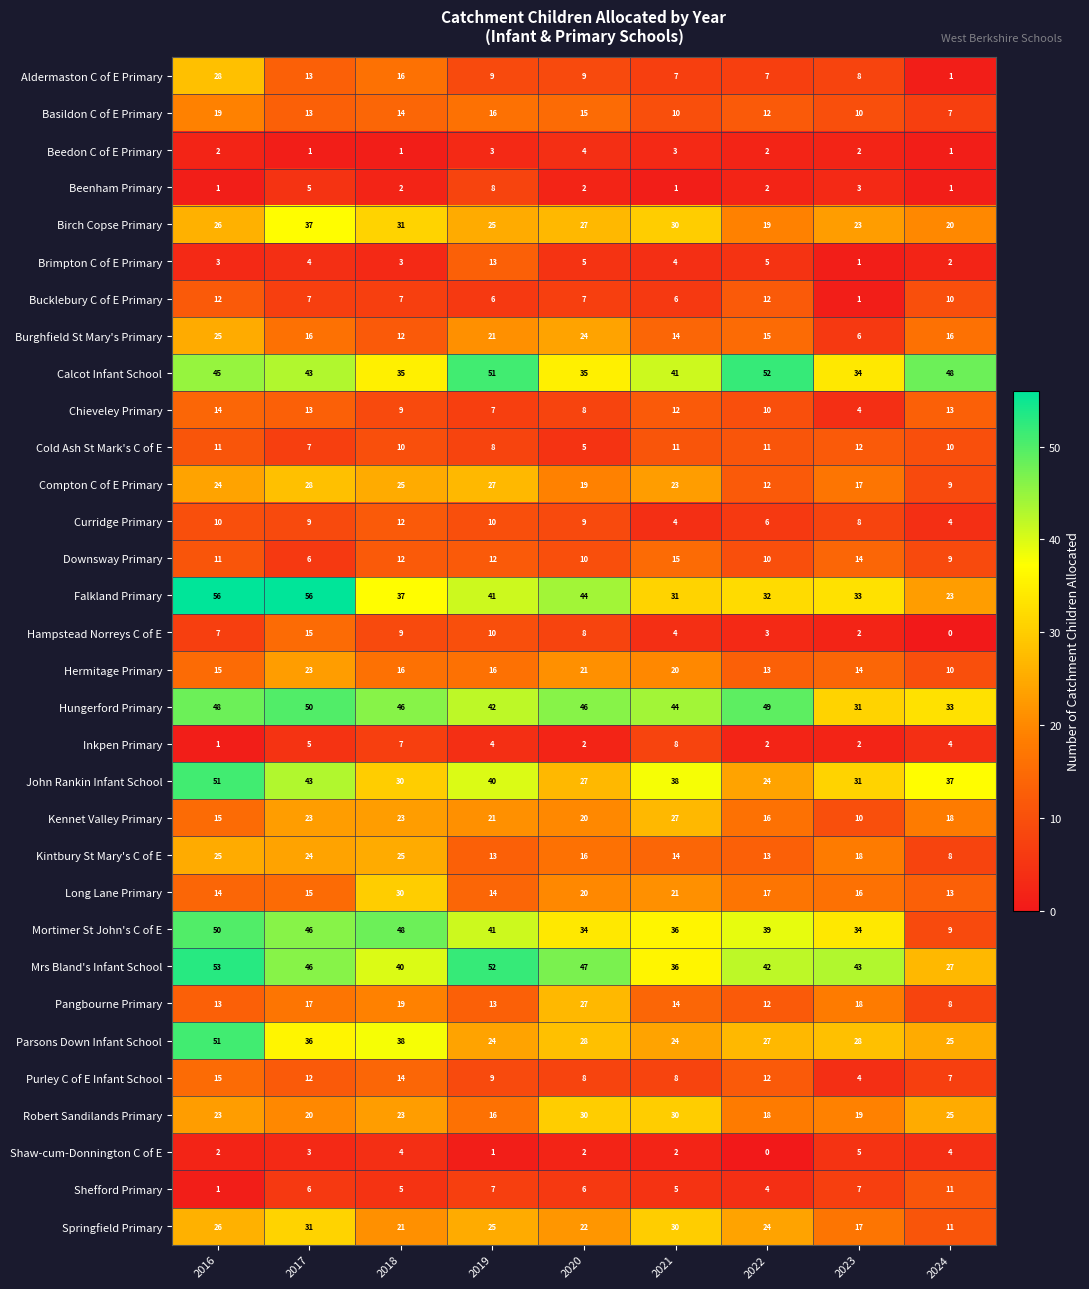

What is the maximum value for Beedon C of E Primary?

4